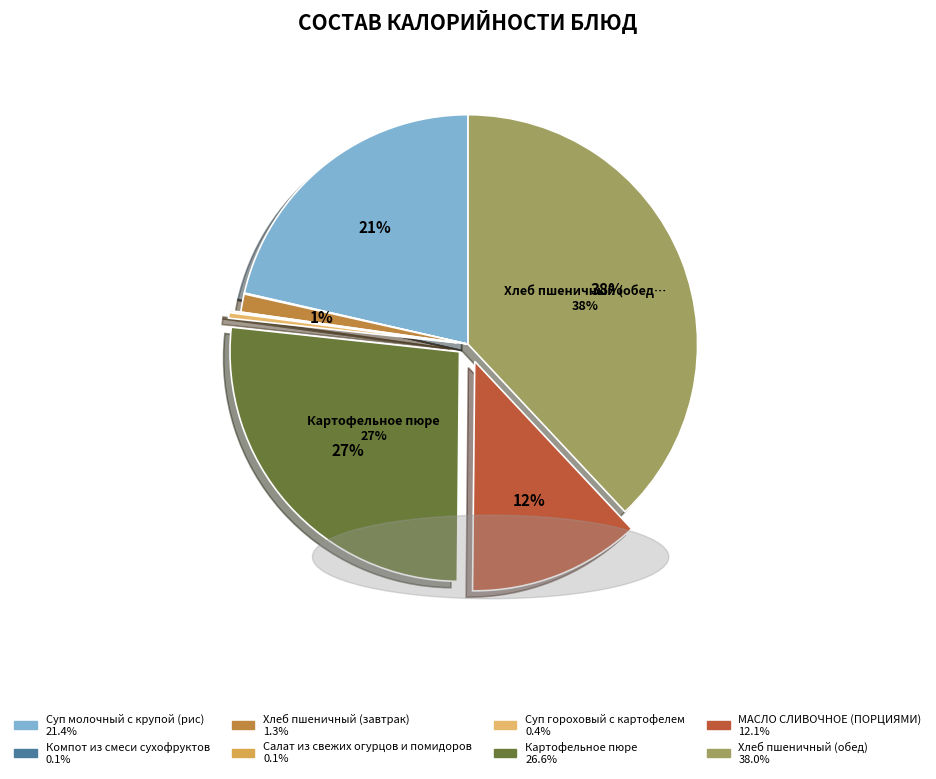

To the nearest percent, what is the combined percentage of Компот из смеси сухофруктов and Картофельное пюре?

27%